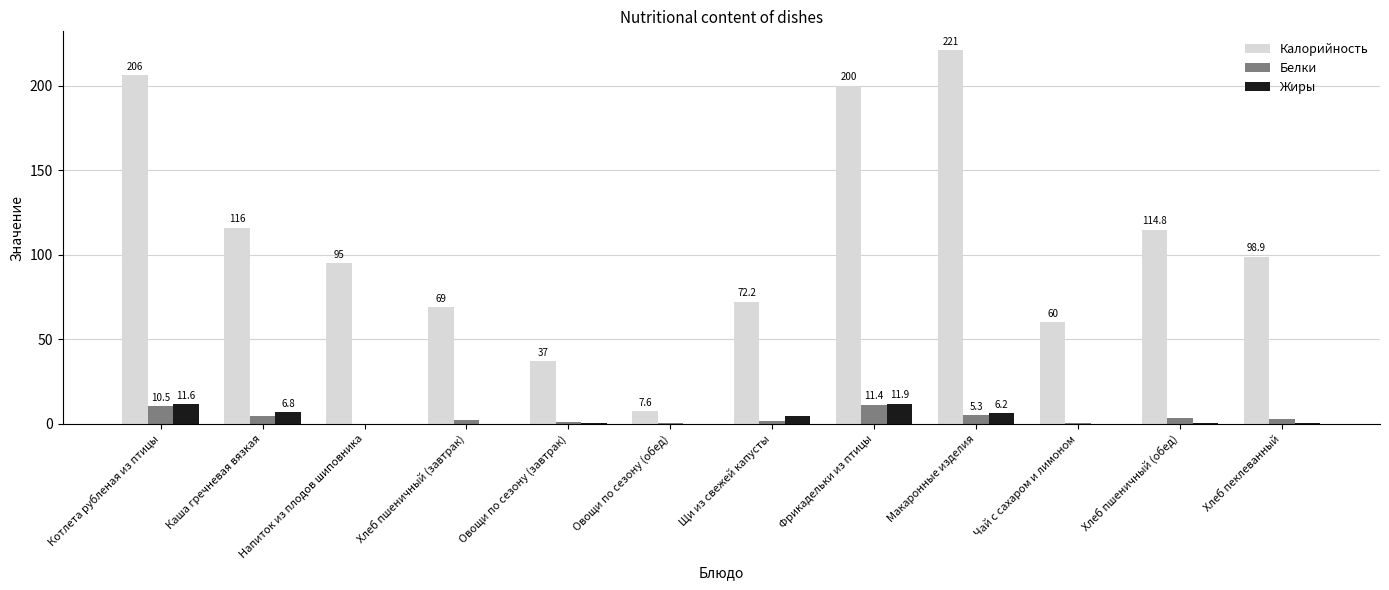

Reading left to right, extract all data points from this chart.

Калорийность: 206.0	116.0	95.0	69.0	37.0	7.6	72.2	200.0	221.0	60.0	114.8	98.9
Белки: 10.5	4.5	0.1	2.2	1.3	0.5	1.5	11.4	5.3	0.3	3.7	3.2
Жиры: 11.6	6.8	0.0	0.2	0.4	0.1	4.9	11.9	6.2	0.0	0.3	0.4